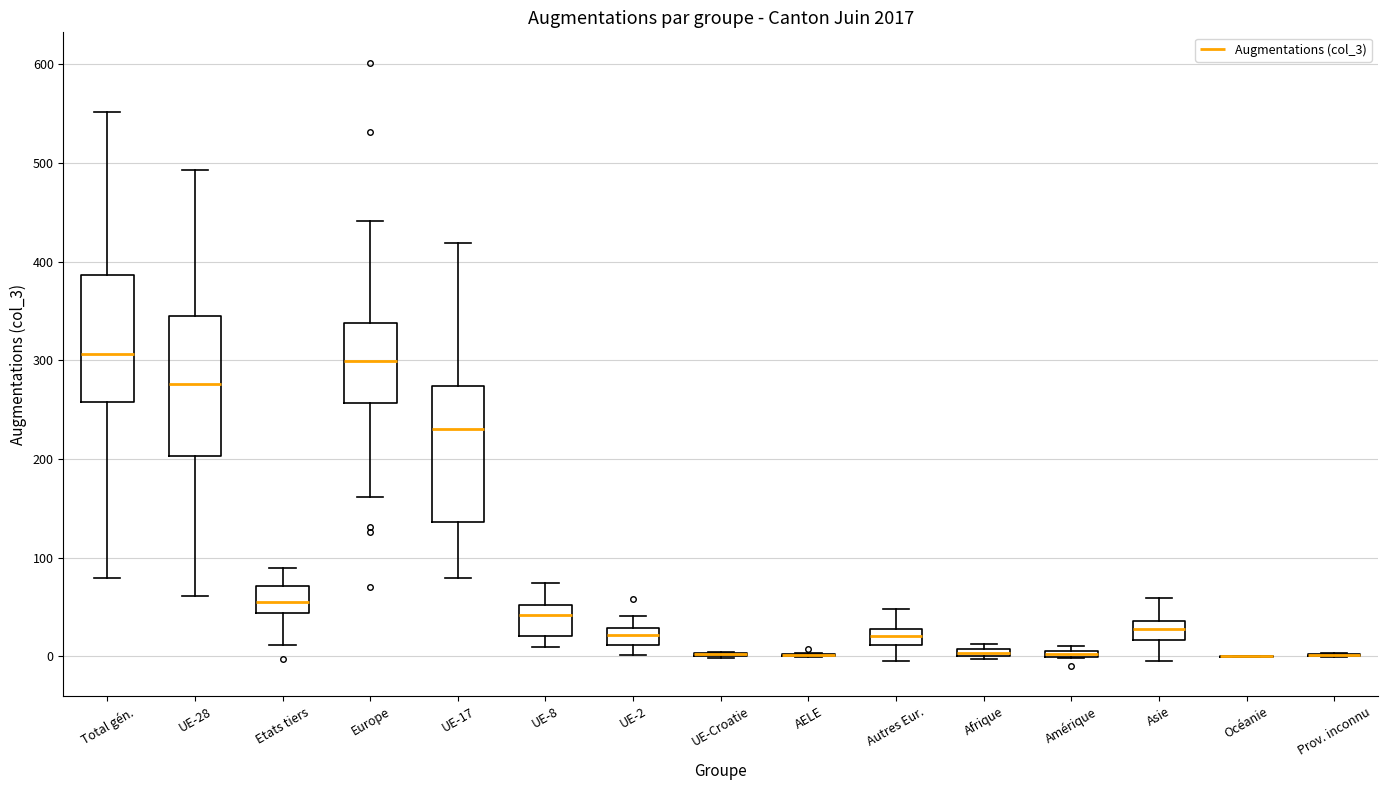

Where does the median line of the box for UE-2 sit on the y-axis? The values are not printed on the chart, so give them approximately, as read against the axis.

20